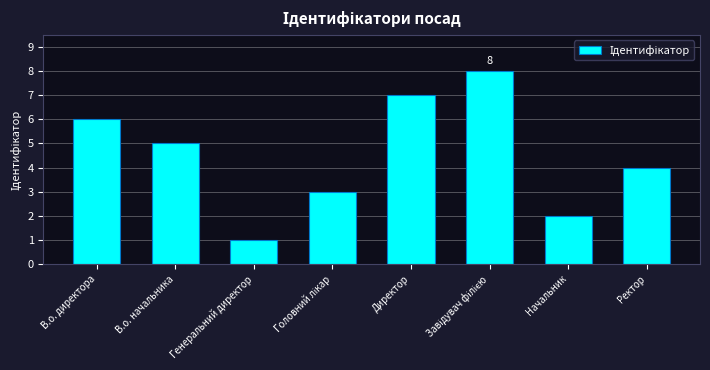

How many bars are there in total?

8